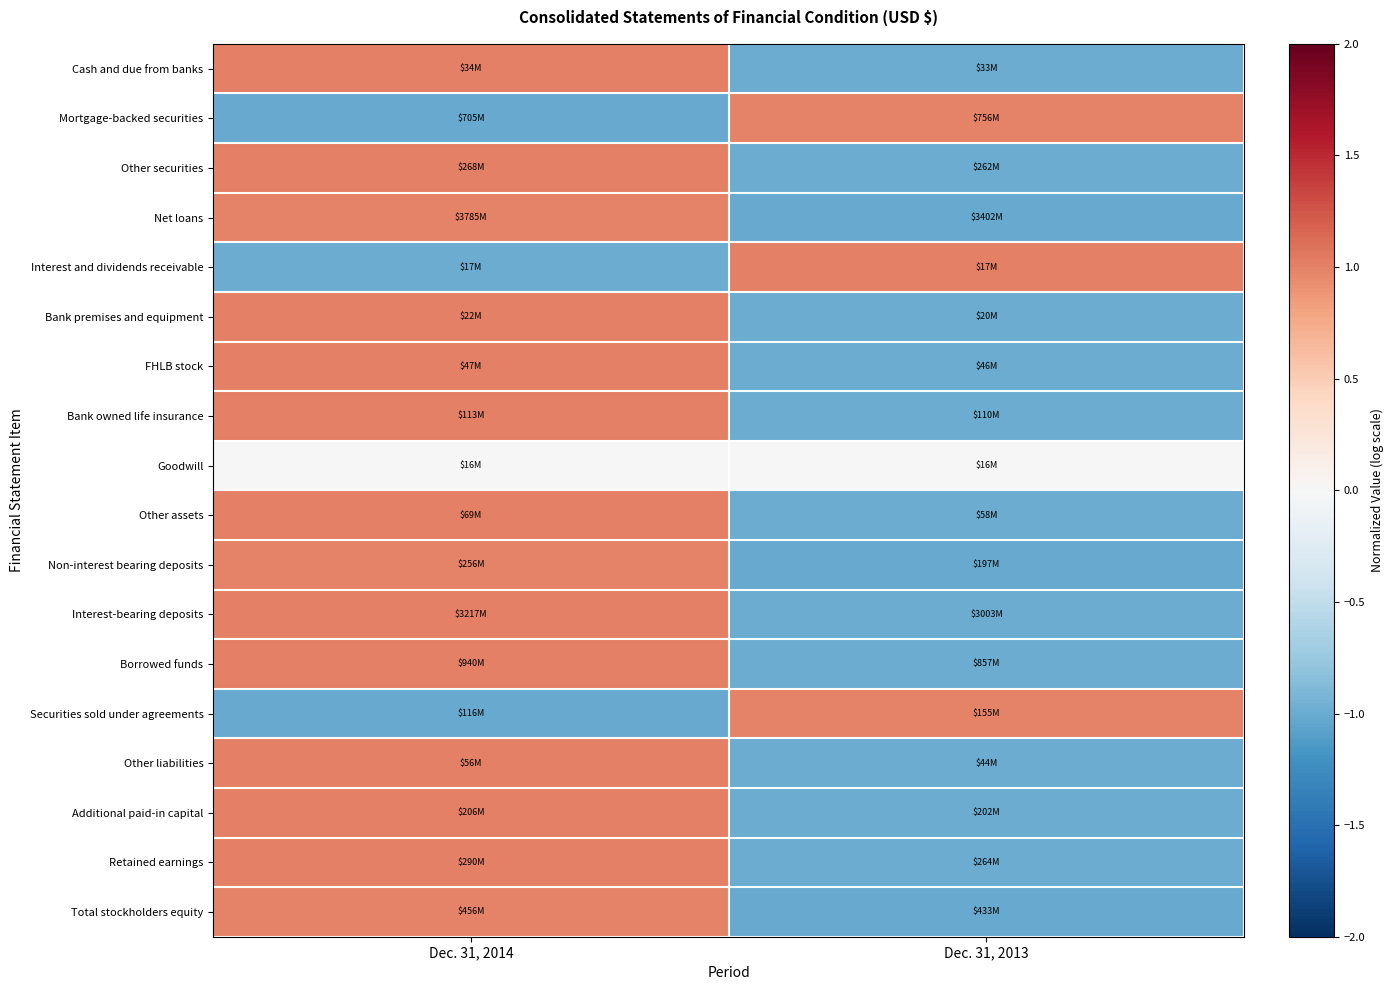

Reading left to right, transcribe all the data shown in this chart.

Cash and due from banks: Dec. 31, 2014=1.0	Dec. 31, 2013=-1.0
Mortgage-backed securities: Dec. 31, 2014=-1.0	Dec. 31, 2013=1.0
Other securities: Dec. 31, 2014=1.0	Dec. 31, 2013=-1.0
Net loans: Dec. 31, 2014=1.0	Dec. 31, 2013=-1.0
Interest and dividends receivable: Dec. 31, 2014=-1.0	Dec. 31, 2013=1.0
Bank premises and equipment: Dec. 31, 2014=1.0	Dec. 31, 2013=-1.0
FHLB stock: Dec. 31, 2014=1.0	Dec. 31, 2013=-1.0
Bank owned life insurance: Dec. 31, 2014=1.0	Dec. 31, 2013=-1.0
Goodwill: Dec. 31, 2014=0.0	Dec. 31, 2013=0.0
Other assets: Dec. 31, 2014=1.0	Dec. 31, 2013=-1.0
Non-interest bearing deposits: Dec. 31, 2014=1.0	Dec. 31, 2013=-1.0
Interest-bearing deposits: Dec. 31, 2014=1.0	Dec. 31, 2013=-1.0
Borrowed funds: Dec. 31, 2014=1.0	Dec. 31, 2013=-1.0
Securities sold under agreements: Dec. 31, 2014=-1.0	Dec. 31, 2013=1.0
Other liabilities: Dec. 31, 2014=1.0	Dec. 31, 2013=-1.0
Additional paid-in capital: Dec. 31, 2014=1.0	Dec. 31, 2013=-1.0
Retained earnings: Dec. 31, 2014=1.0	Dec. 31, 2013=-1.0
Total stockholders equity: Dec. 31, 2014=1.0	Dec. 31, 2013=-1.0